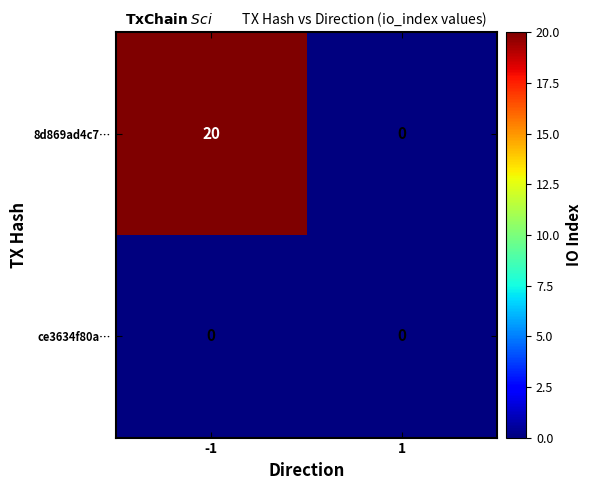

Which series changed the most between -1 and 1?

8d869ad4c7…